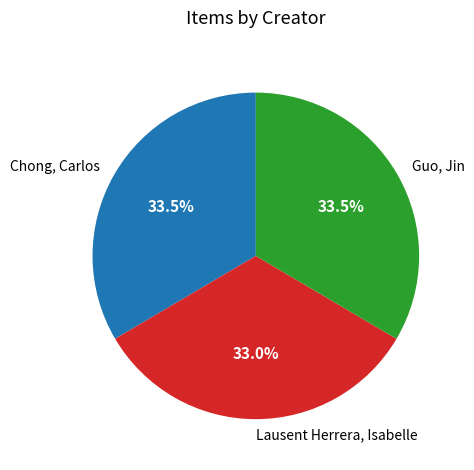

Does any single category account for the majority?

No